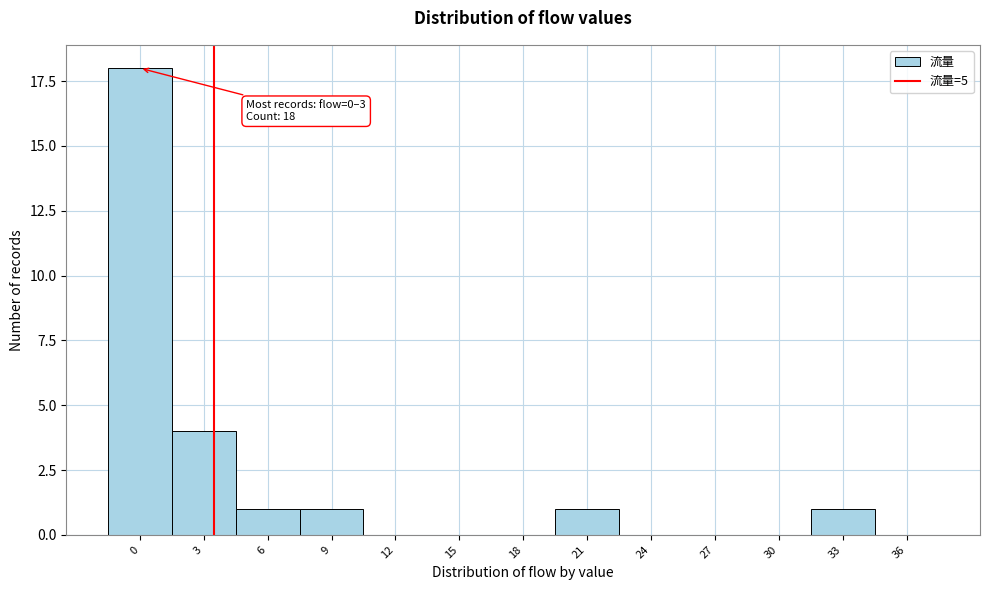

Reading right to left, transcribe all the data shown in this chart.

36=0	33=1	30=0	27=0	24=0	21=1	18=0	15=0	12=0	9=1	6=1	3=4	0=18